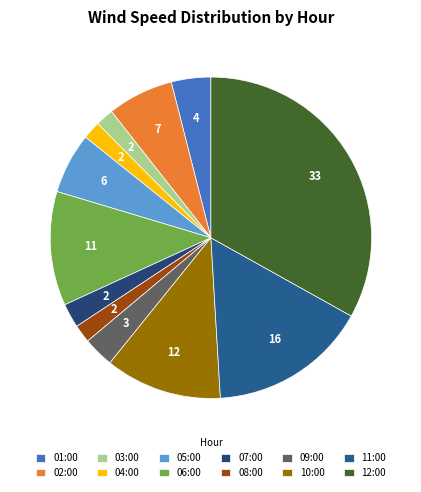

To the nearest percent, what percentage of the pie is 11:00?

16%